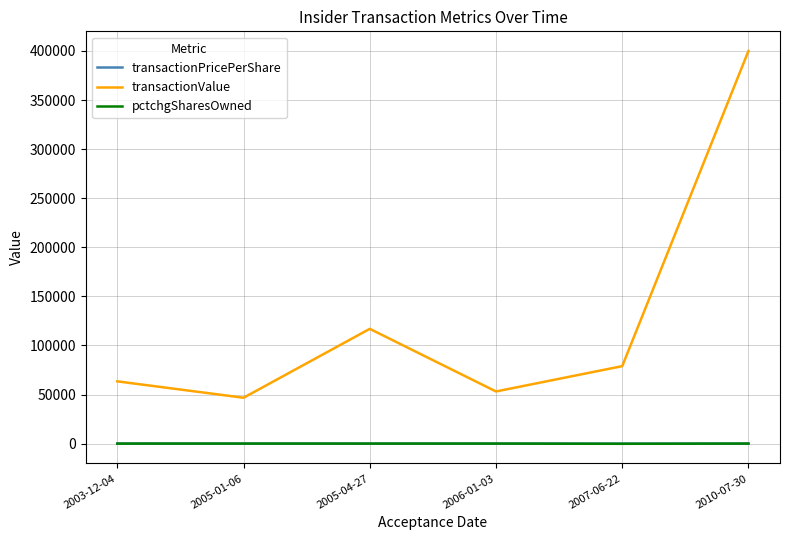

True or false: transactionPricePerShare and transactionValue cross at least once.

False